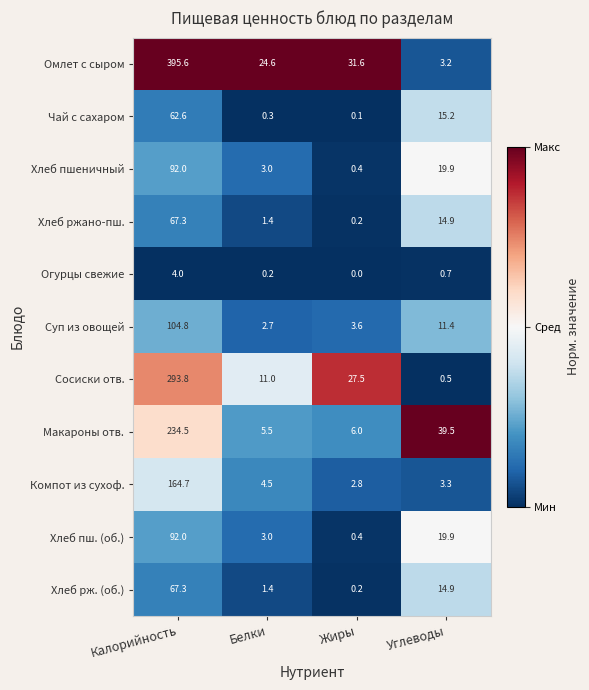

Which category has the highest value across all series?

Калорийность